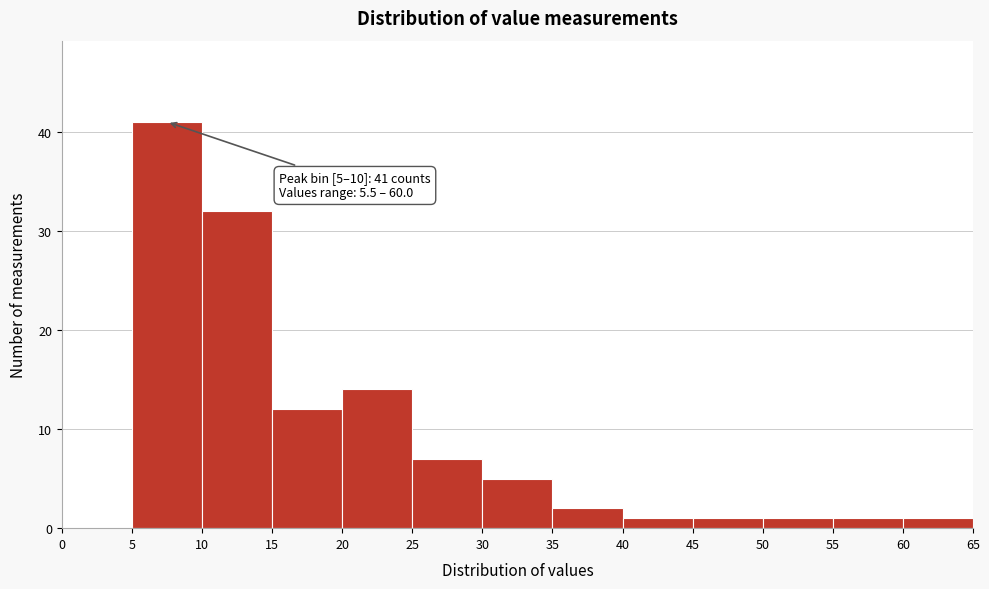

Which range on the x-axis has the tallest bar?

5 to 10